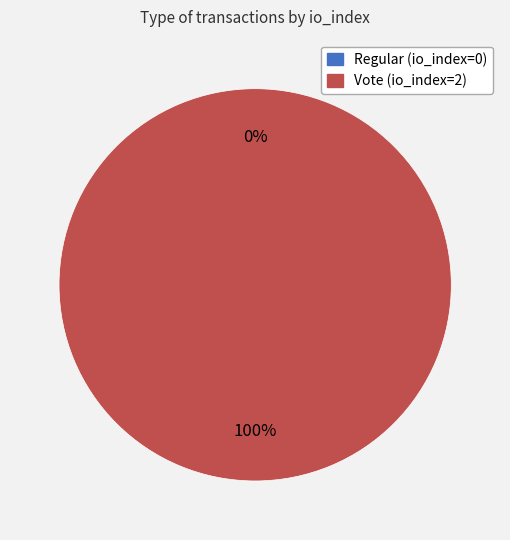

How many segments does this pie chart have?

2